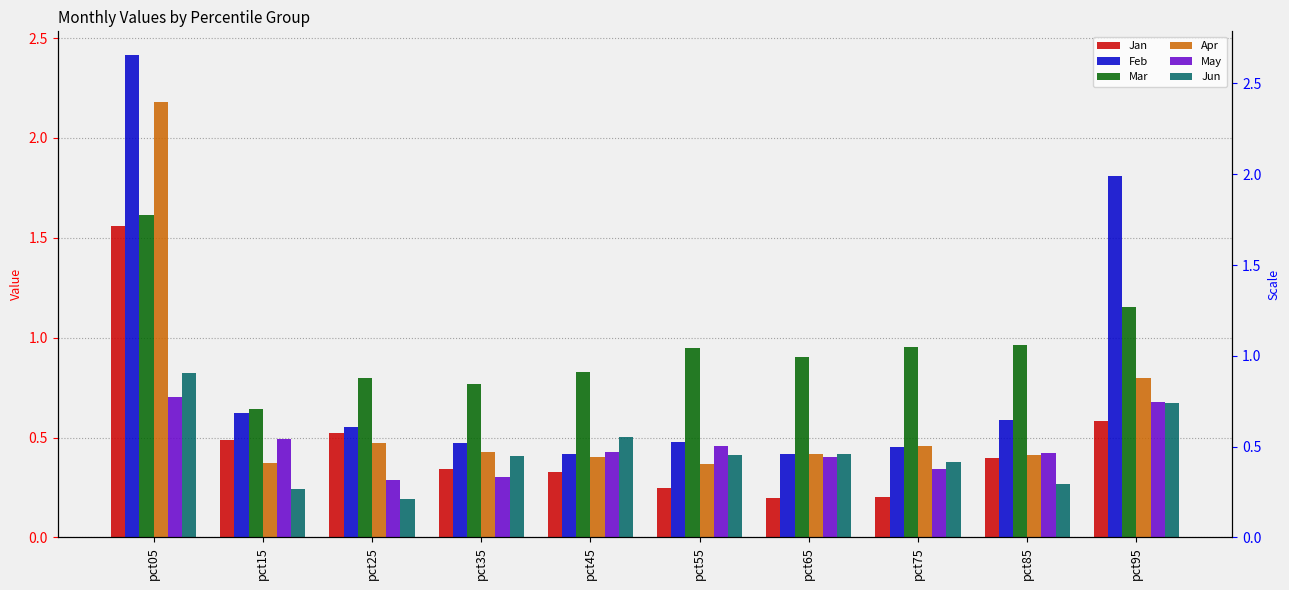

Which category has the highest value across all series?

pct05